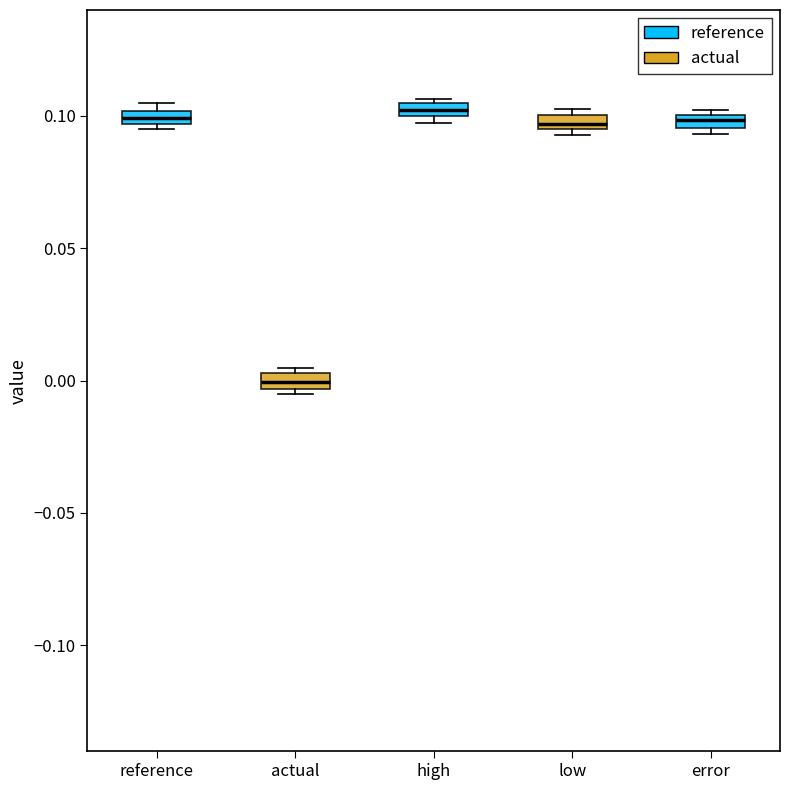

Where does the median line of the box for actual sit on the y-axis? The values are not printed on the chart, so give them approximately, as read against the axis.

0.000